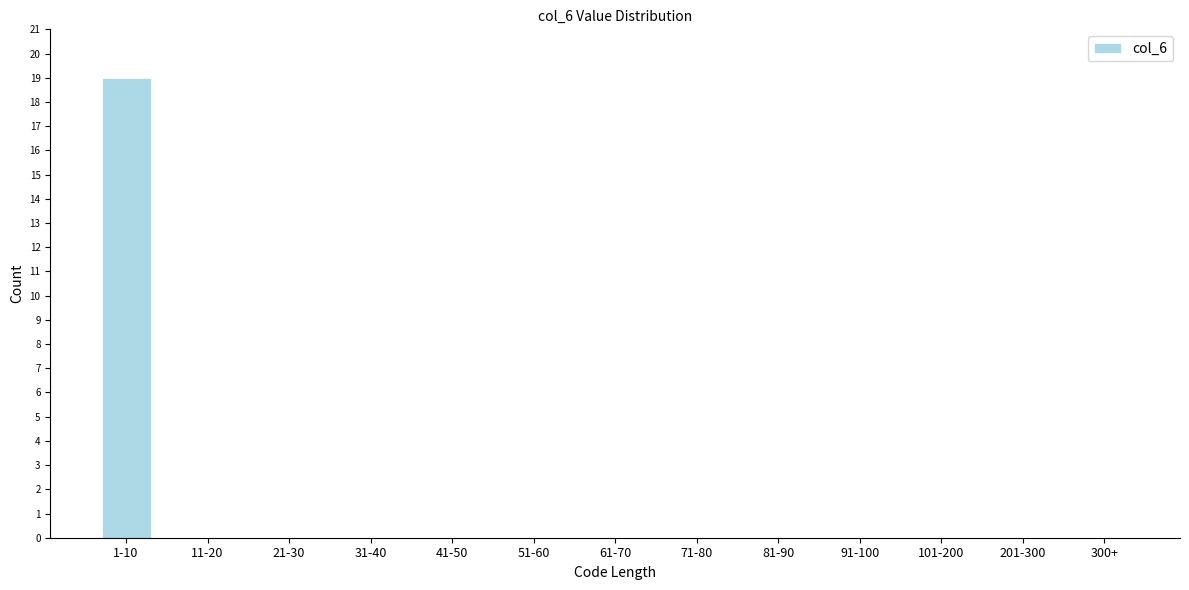

Reading left to right, what are all the values shown in this chart?

1-10=19	11-20=0	21-30=0	31-40=0	41-50=0	51-60=0	61-70=0	71-80=0	81-90=0	91-100=0	101-200=0	201-300=0	300+=0